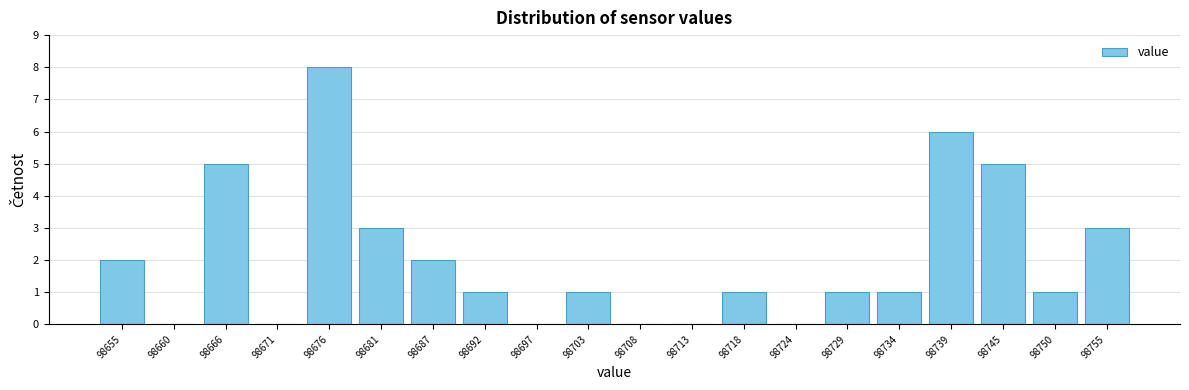

Reading left to right, what are all the values shown in this chart?

98655=2	98660=0	98666=5	98671=0	98676=8	98681=3	98687=2	98692=1	98697=0	98703=1	98708=0	98713=0	98718=1	98724=0	98729=1	98734=1	98739=6	98745=5	98750=1	98755=3